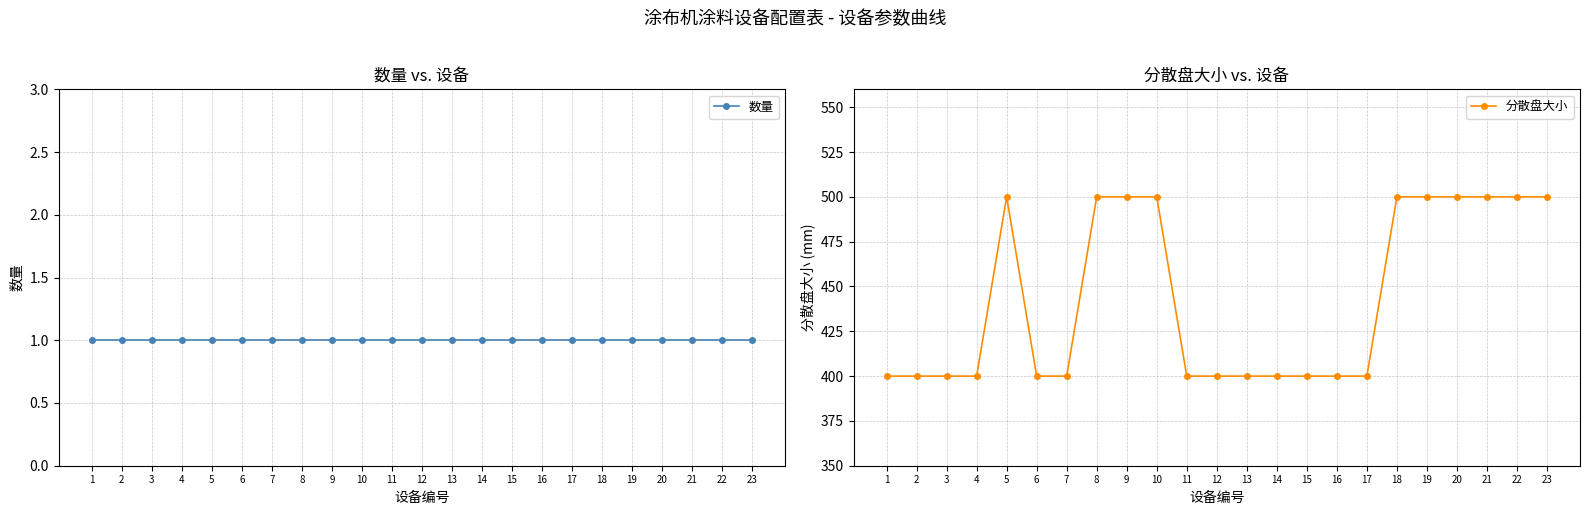

What is the spread (max minus min) of values at 12?

399